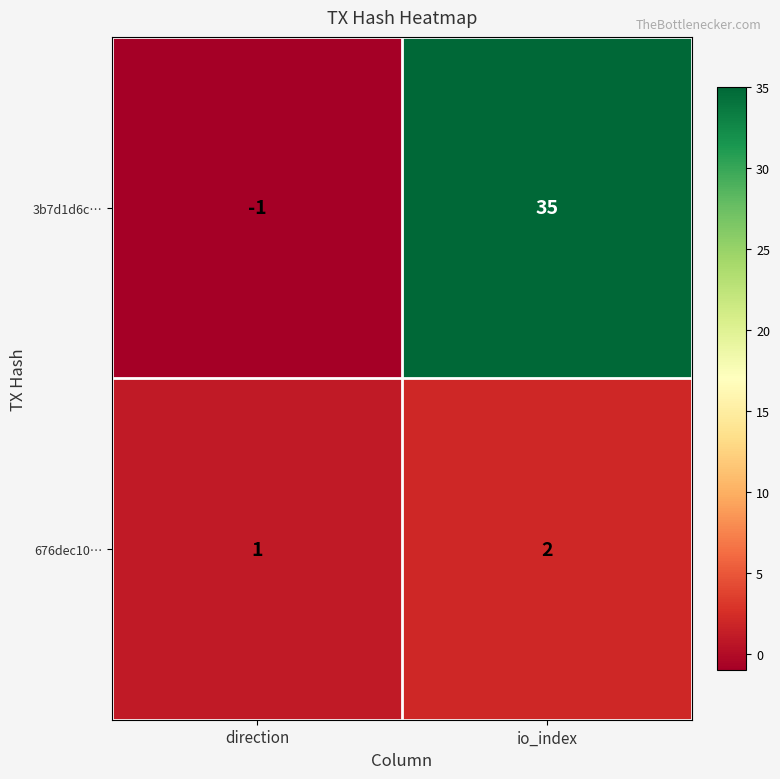

What is the spread (max minus min) of values at direction?

2